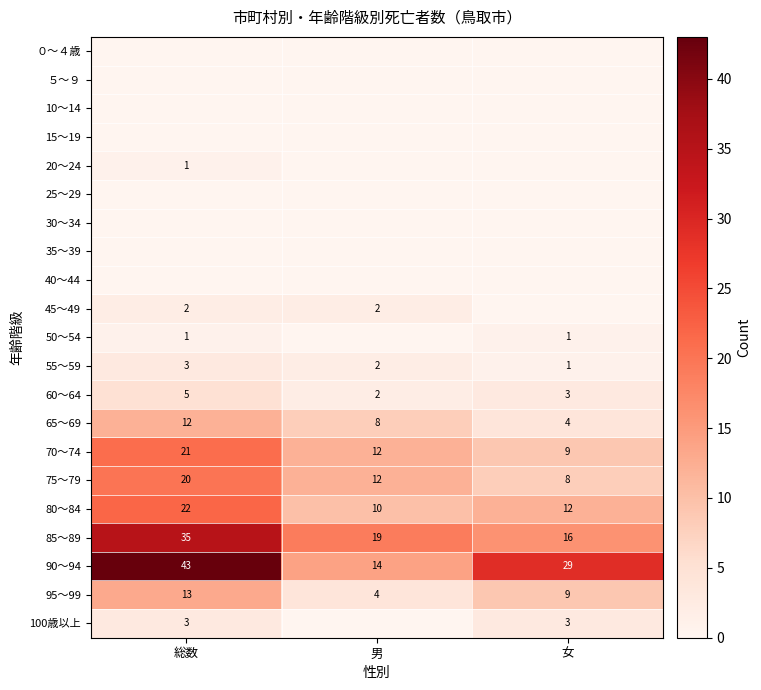

Is it true that 95～99 equals 13 at 女?

False